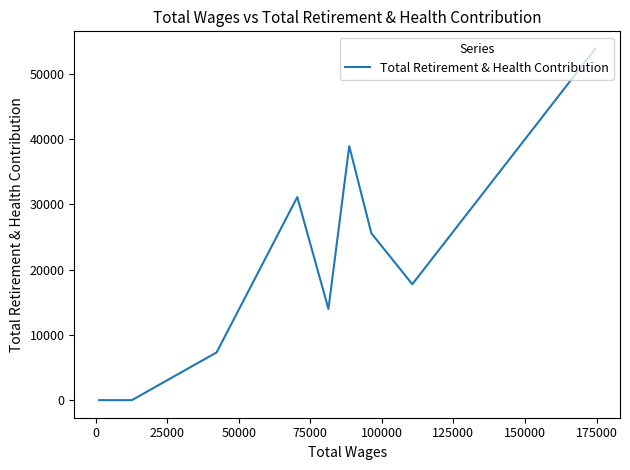

What is the average value?

15694